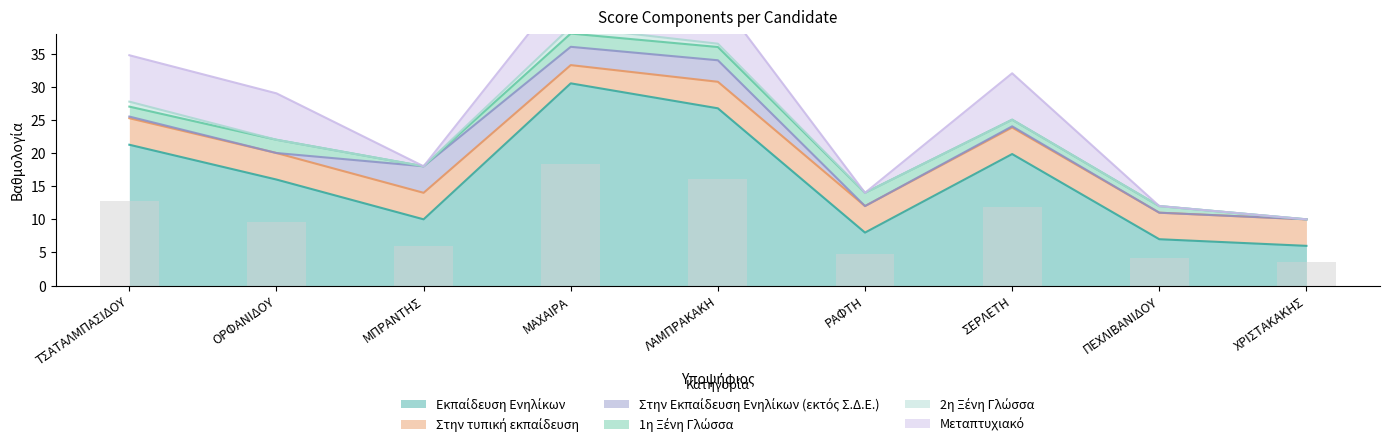

What is the average value of the Στην τυπική εκπαίδευση series?

3.9